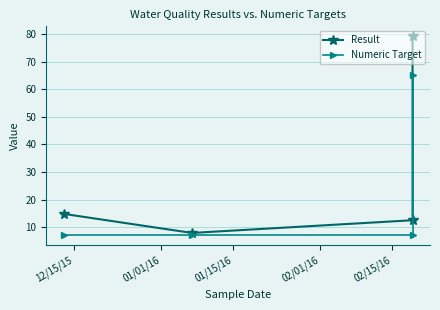

What is the total value across all series at 01/01/16?

14.9